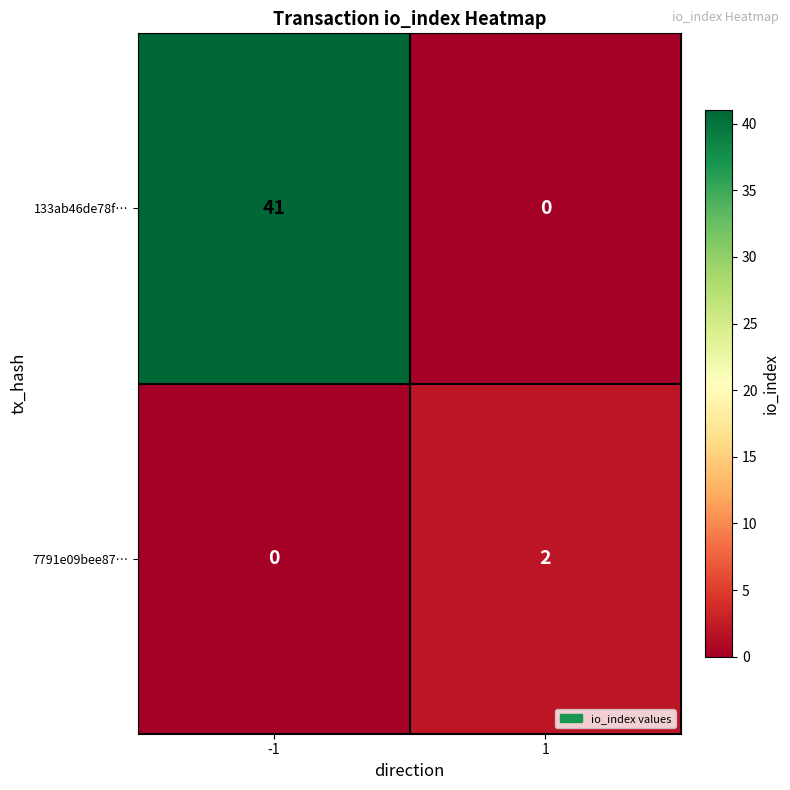

What is the greatest value displayed?

41